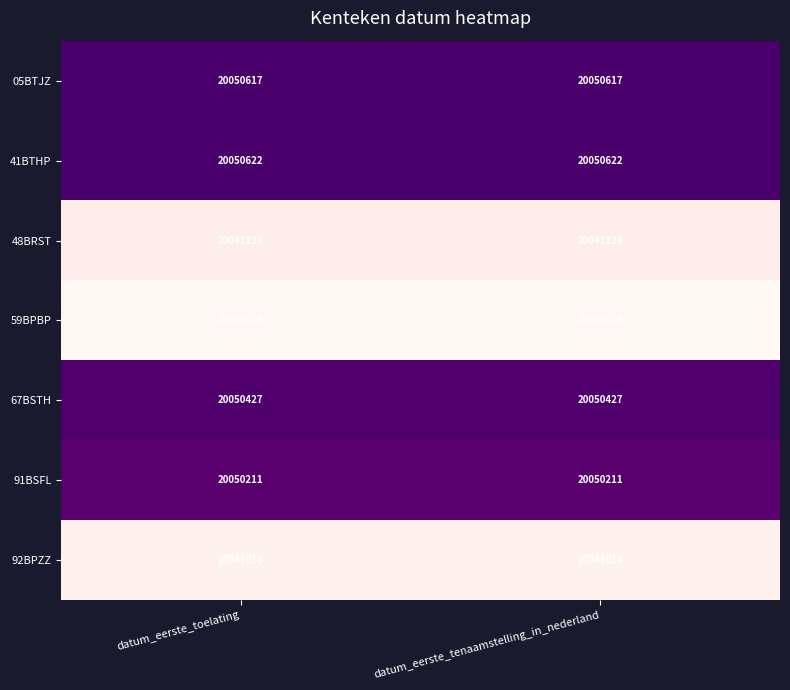

What is the smallest value displayed?

20040716